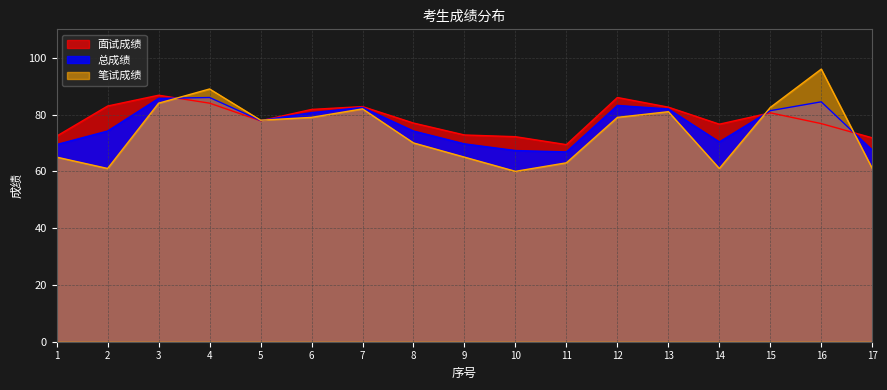

Between 12 and 13, which series saw the biggest shift?

面试成绩